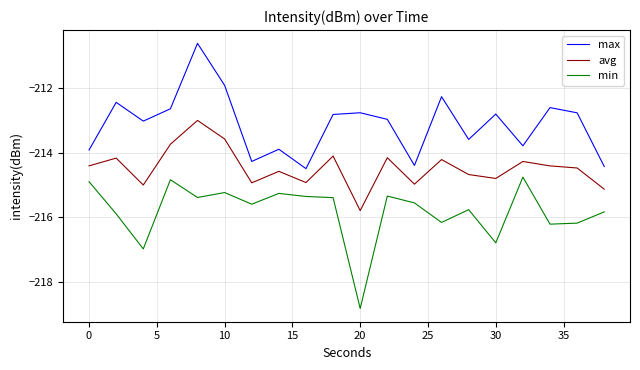

How many values in the avg series are below -214?

17